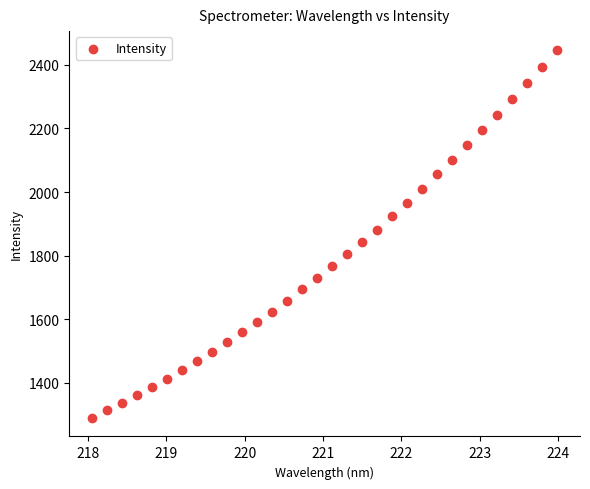

What is the range of X values (max minus min)?

5.9